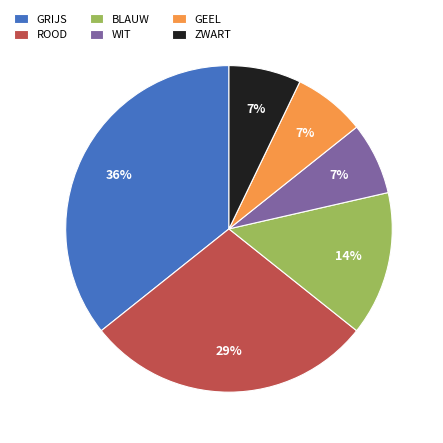

Combined, do GRIJS and ROOD account for over 50%?

Yes